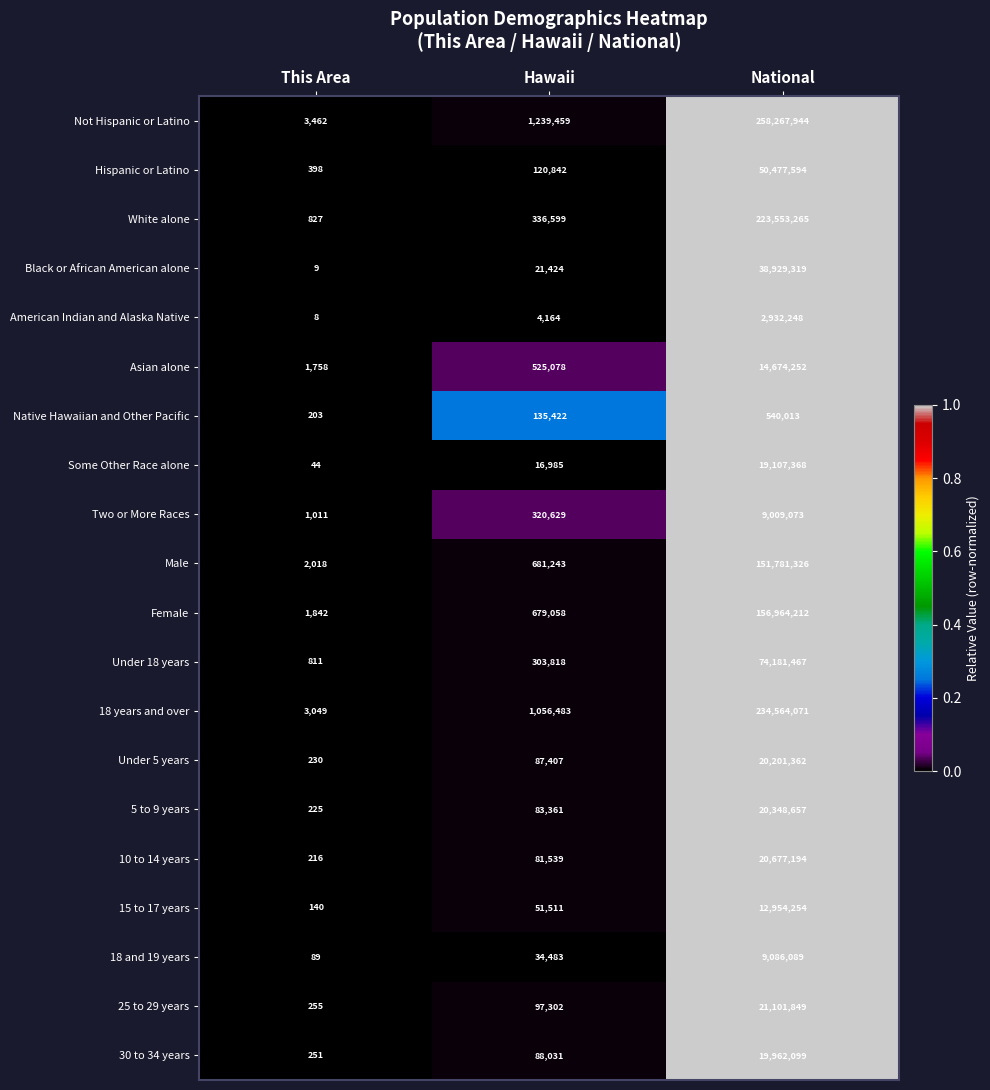

At which category does the chart reach its minimum across all series?

This Area